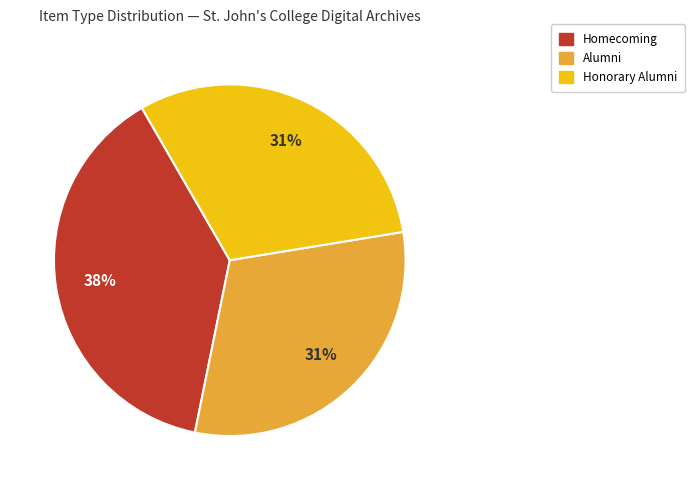

Is there any slice that represents more than half of the pie?

No